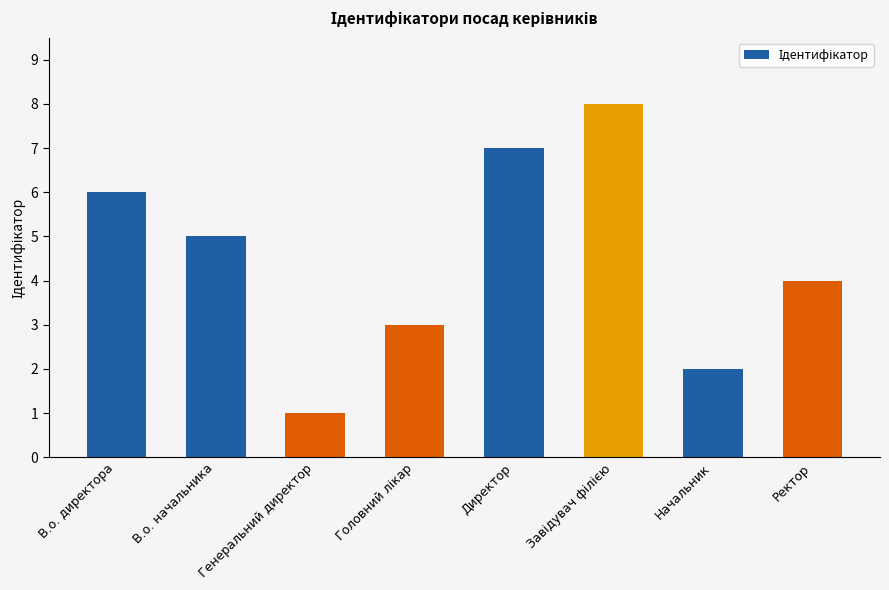

Reading left to right, list all the values displayed in this chart.

6	5	1	3	7	8	2	4